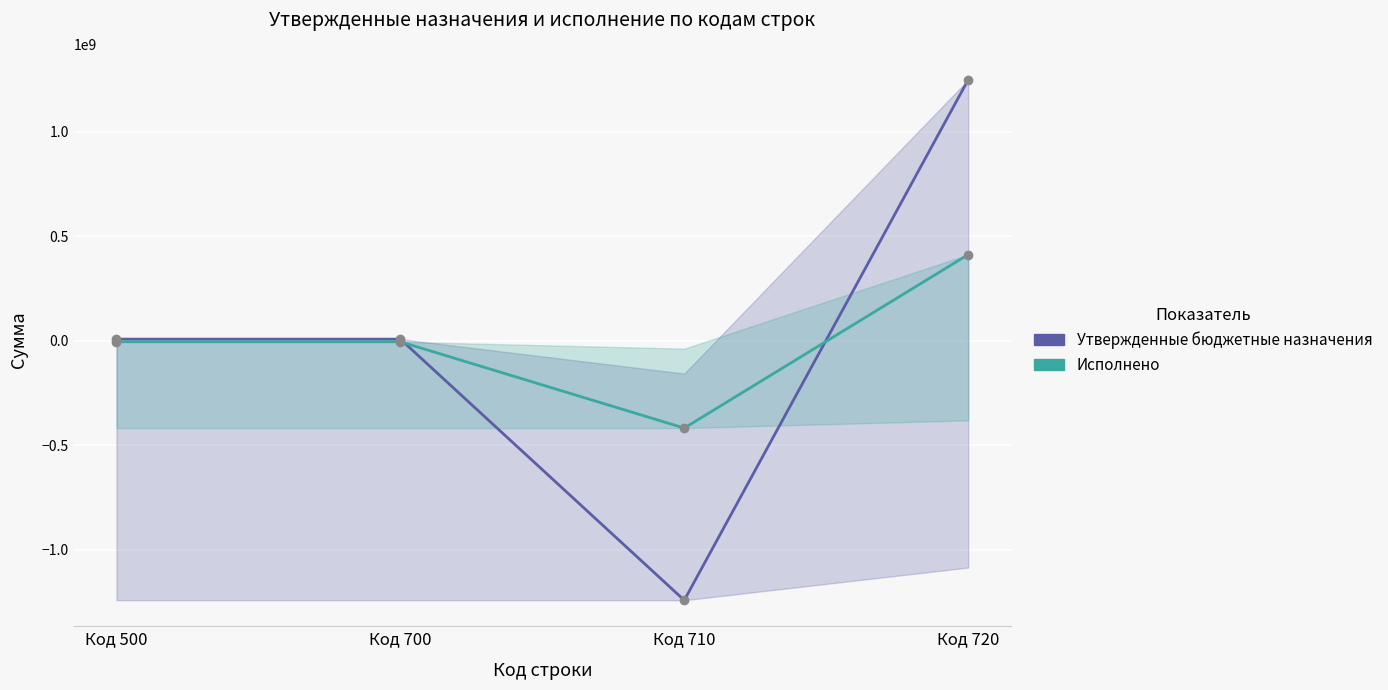

How many values in Исполнено are above zero?

1